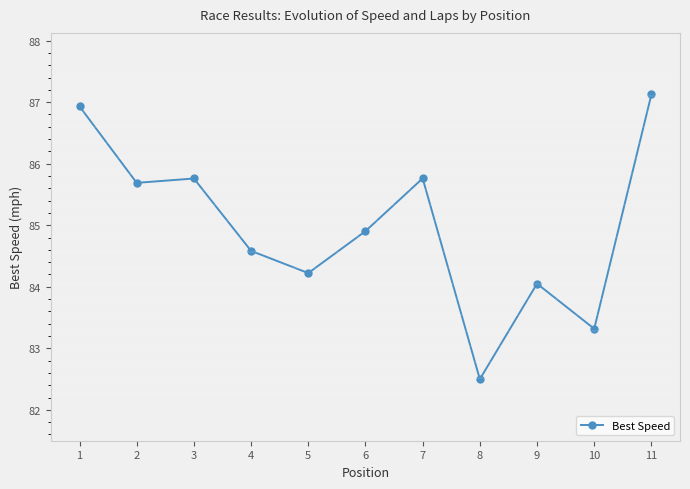

Between 10 and 11, which is larger?

11